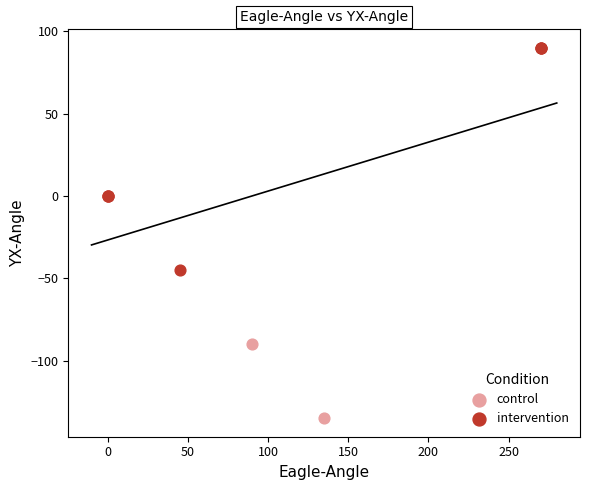

Which series reaches the maximum Y coordinate?

intervention